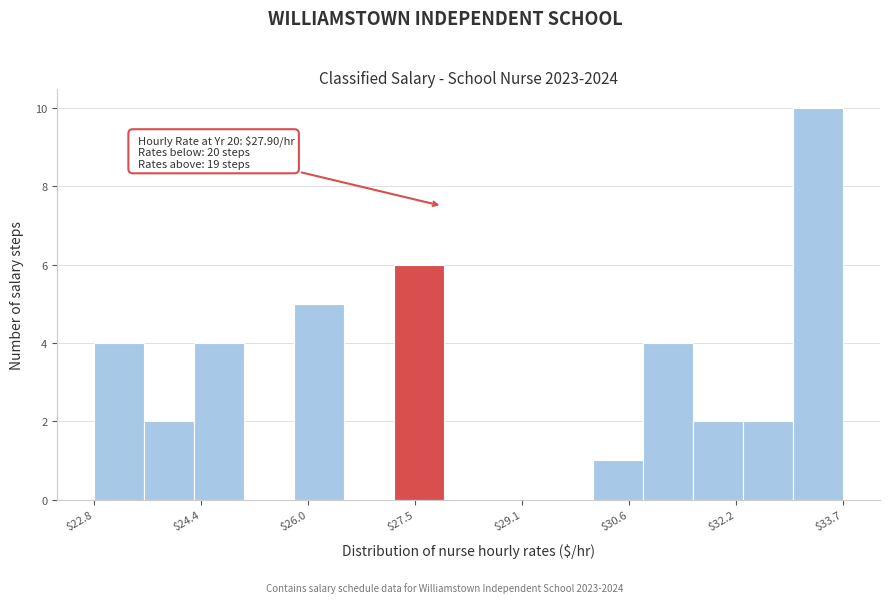

Read against the x-axis, roughly where is the centre of the tallest bar?

33.4